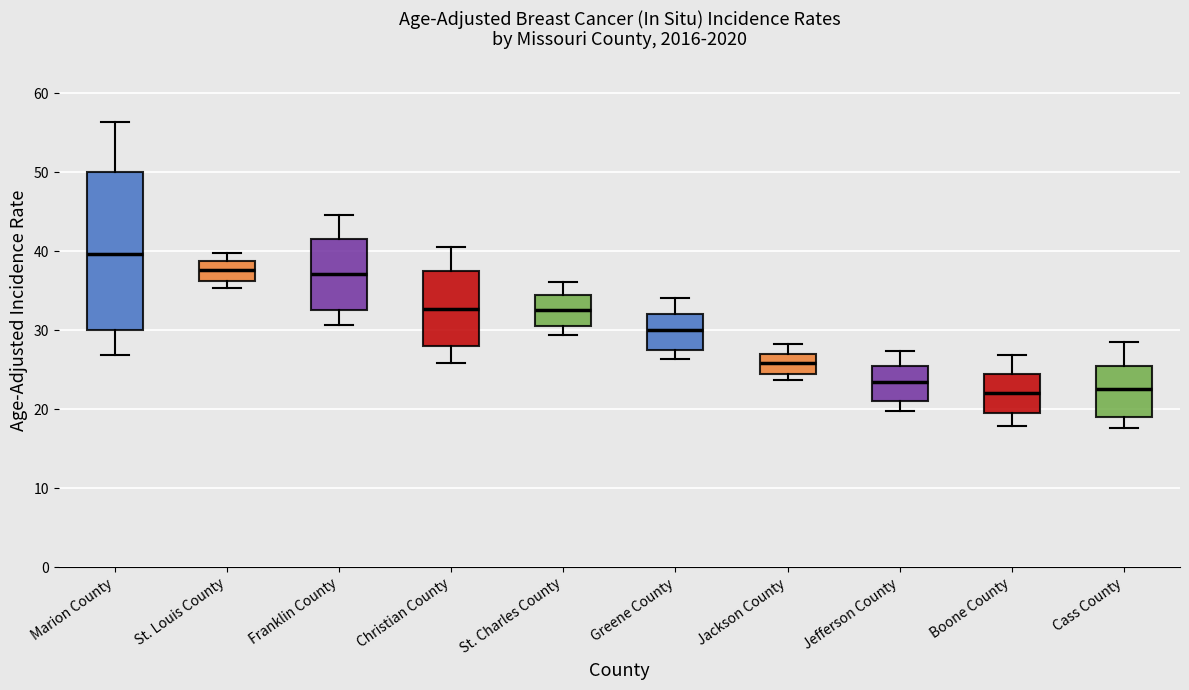

Which box is the tallest, from its lower edge to its upper edge?

Marion County